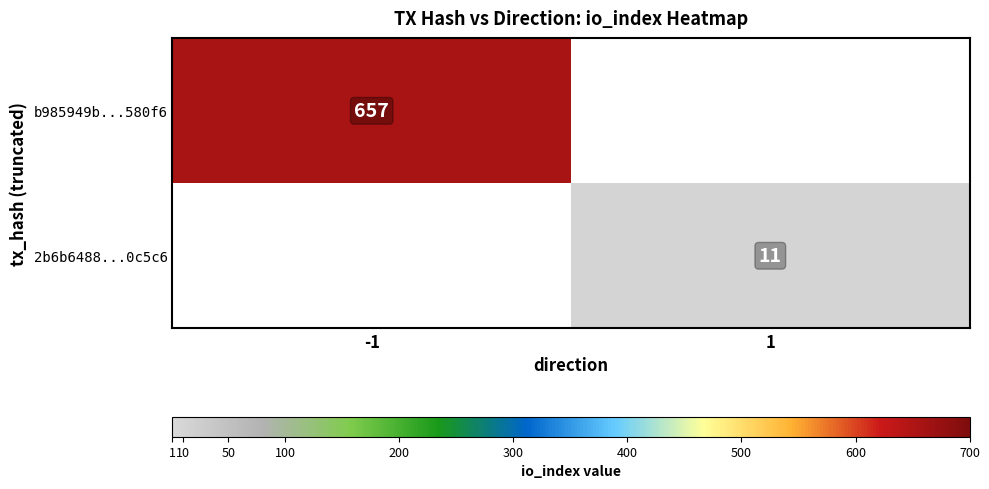

True or false: 2b6b6488...0c5c6 has a value of 19 at 1.

False